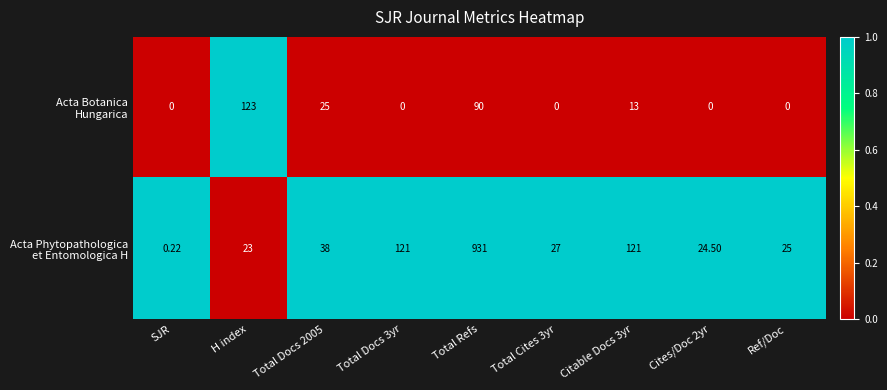

Which label corresponds to the largest value in the chart?

Total Refs